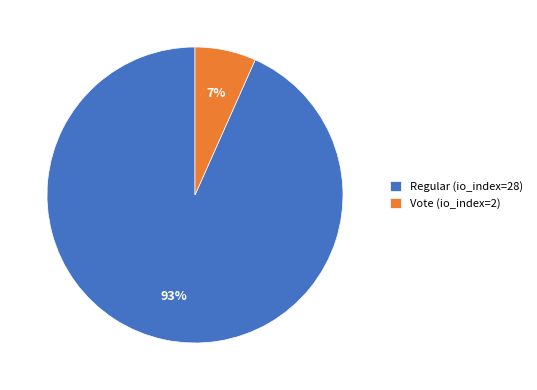

Is there a majority slice in this chart?

Yes